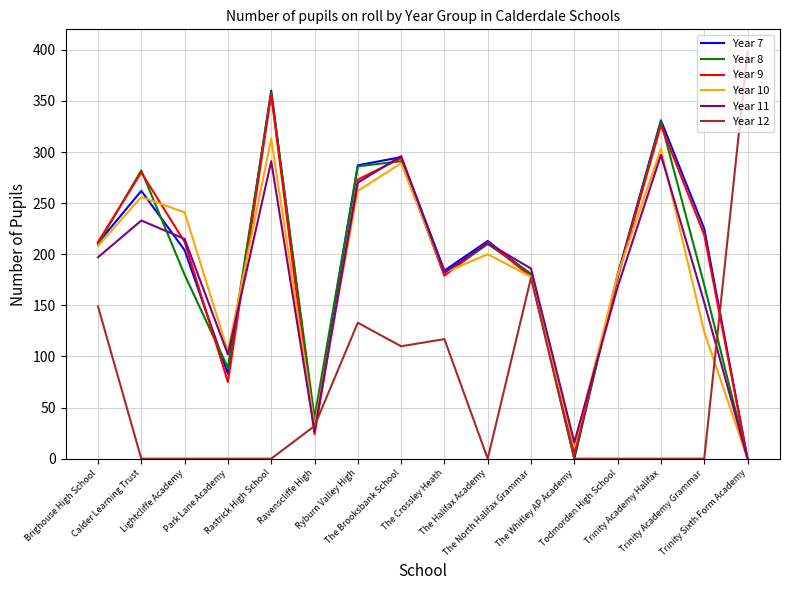

Which series has the largest range (max minus min)?

Year 12